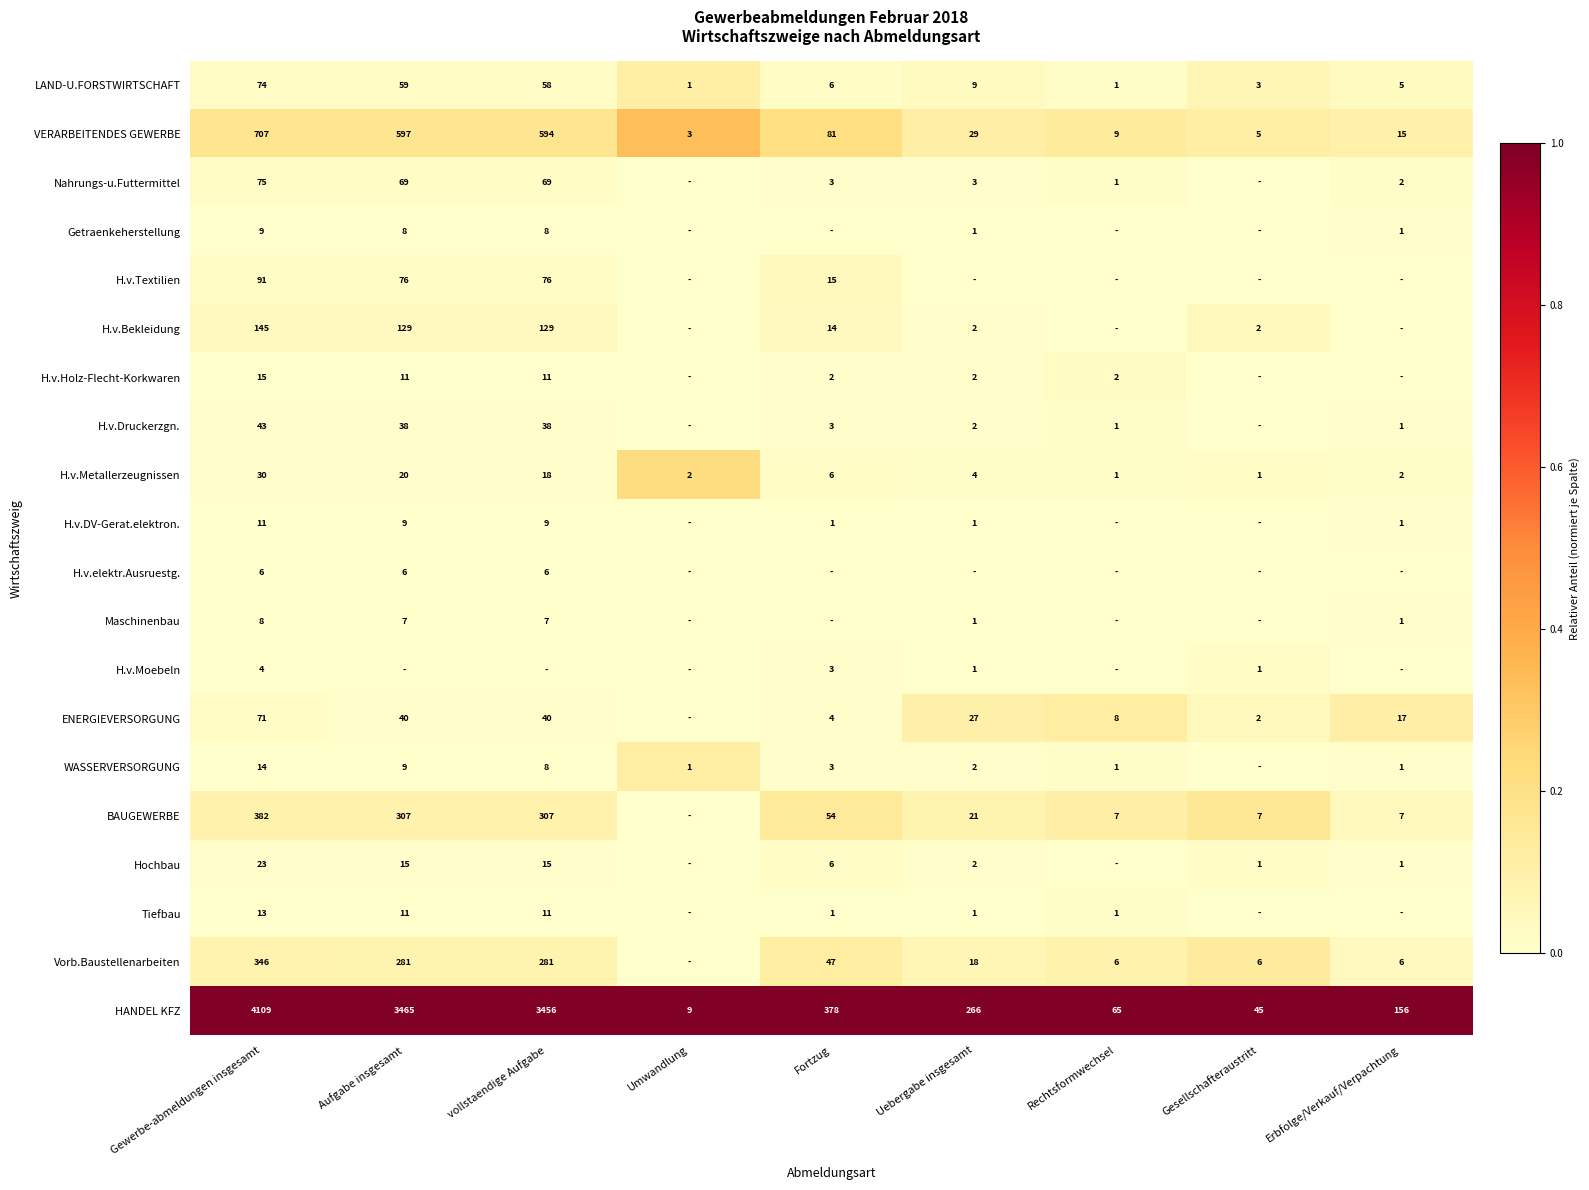

Which category has the lowest value across all series?

Umwandlung